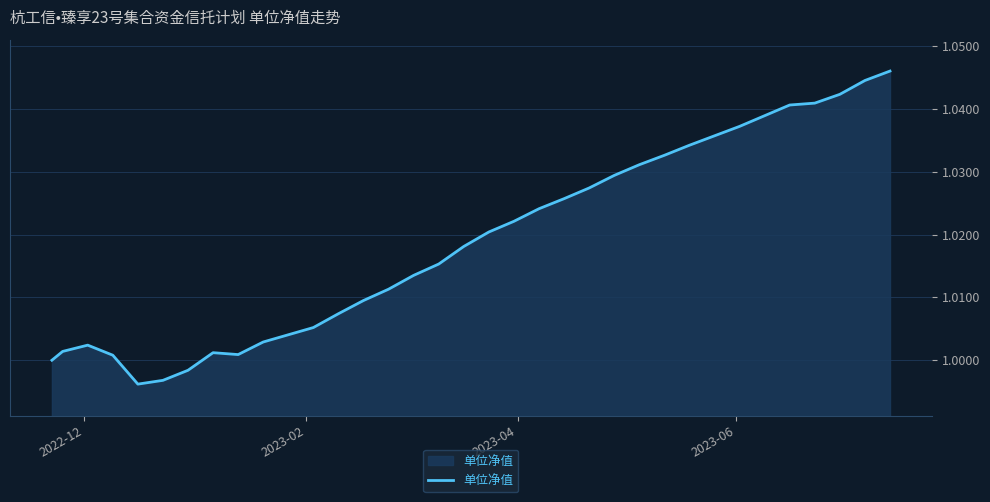

Reading left to right, transcribe all the data shown in this chart.

1.0	1.0	1.0	1.0	1.0	1.0	1.0	1.0	1.0	1.0	1.0	1.0	1.0	1.0	1.0	1.0	1.0	1.0	1.0	1.0	1.0	1.0	1.0	1.0	1.0	1.0	1.0	1.0	1.0	1.0	1.0	1.0	1.0	1.0